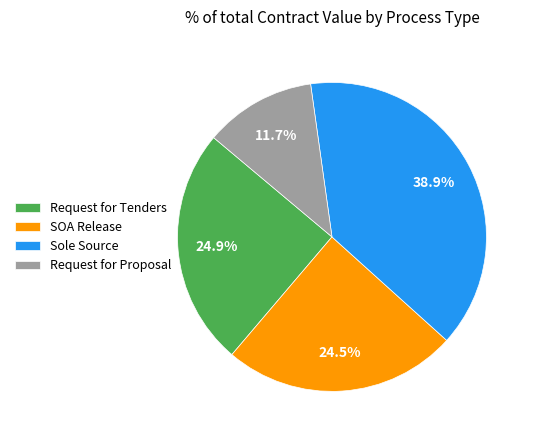

To the nearest percent, what is the average slice percentage?

25%